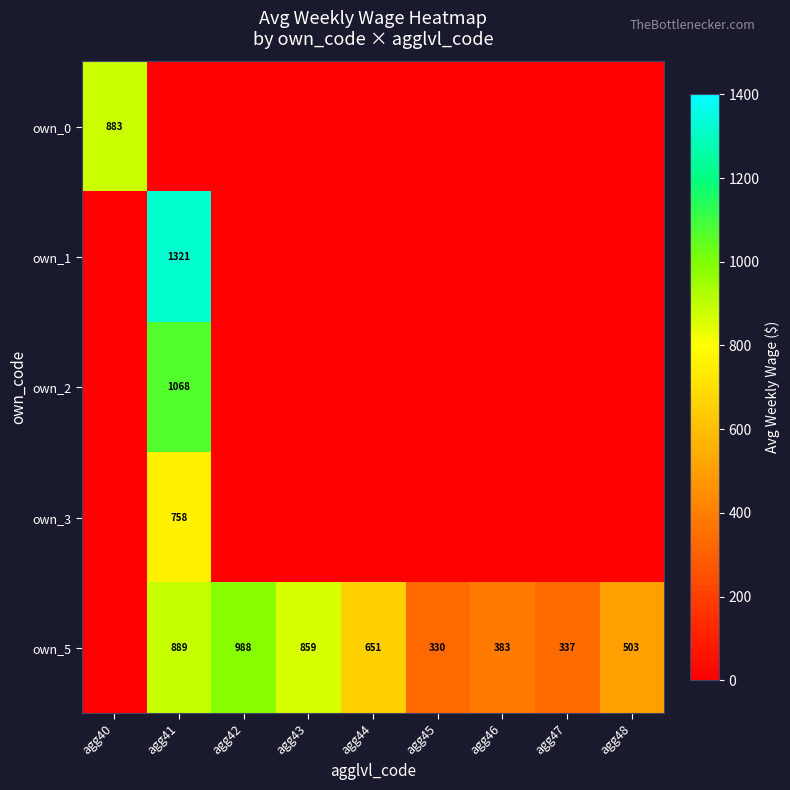

What is the difference between the own_5 values at agg44 and agg42?

337